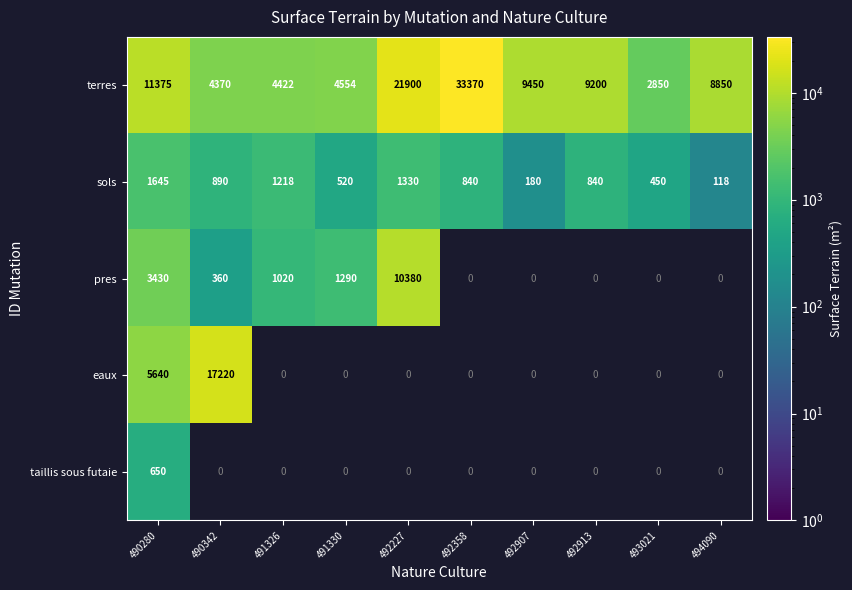

Which series has the largest total across all categories?

terres